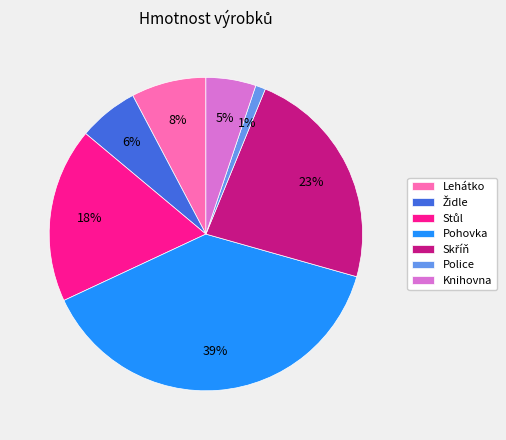

Combined, do Police and Lehátko account for over 50%?

No